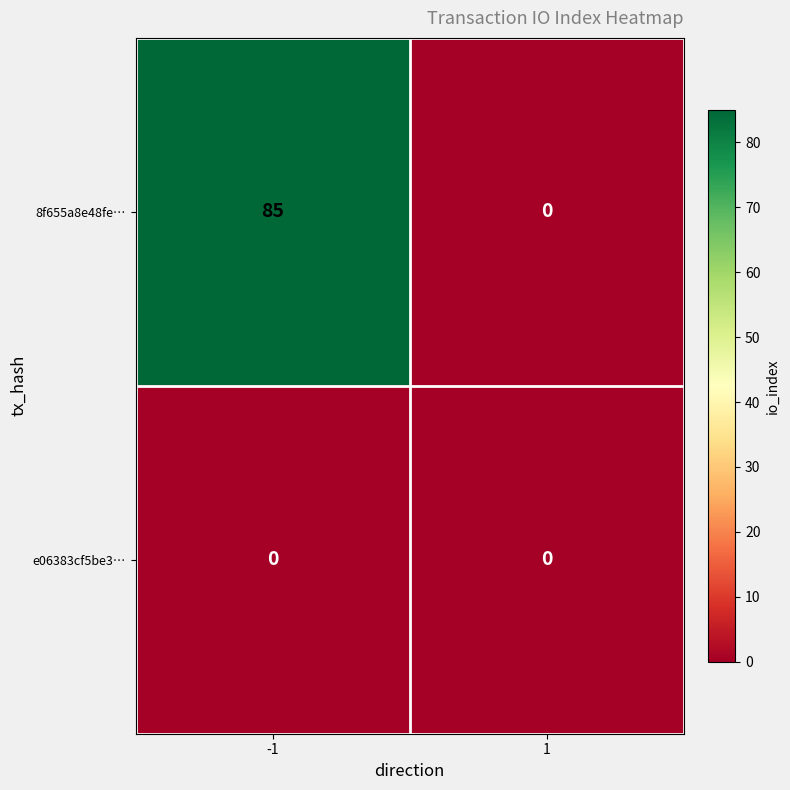

Is it true that e06383cf5be3… equals 0 at -1?

True